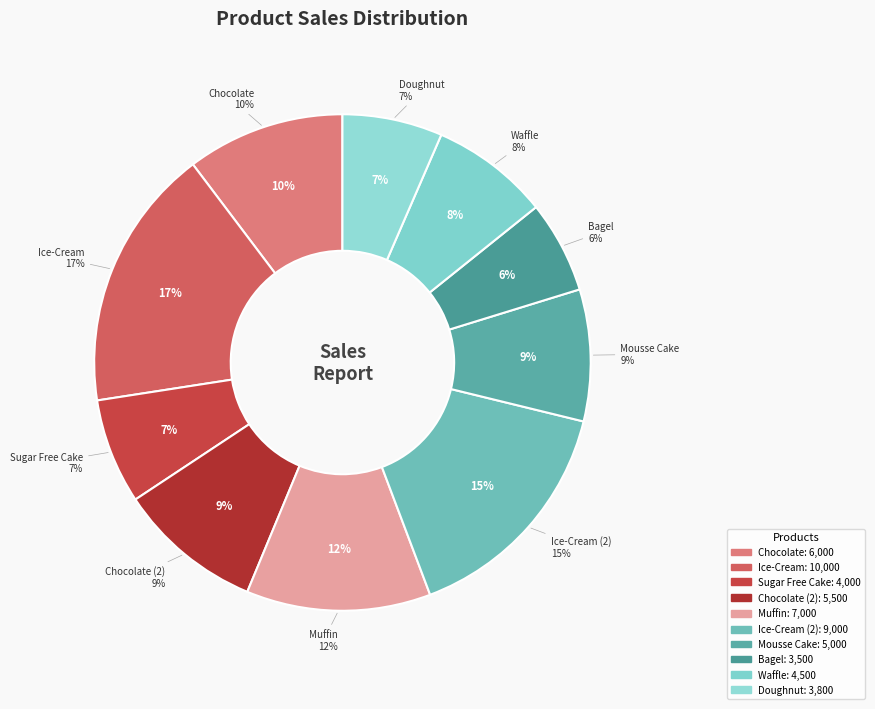

To the nearest percent, what is the average slice percentage?

10%